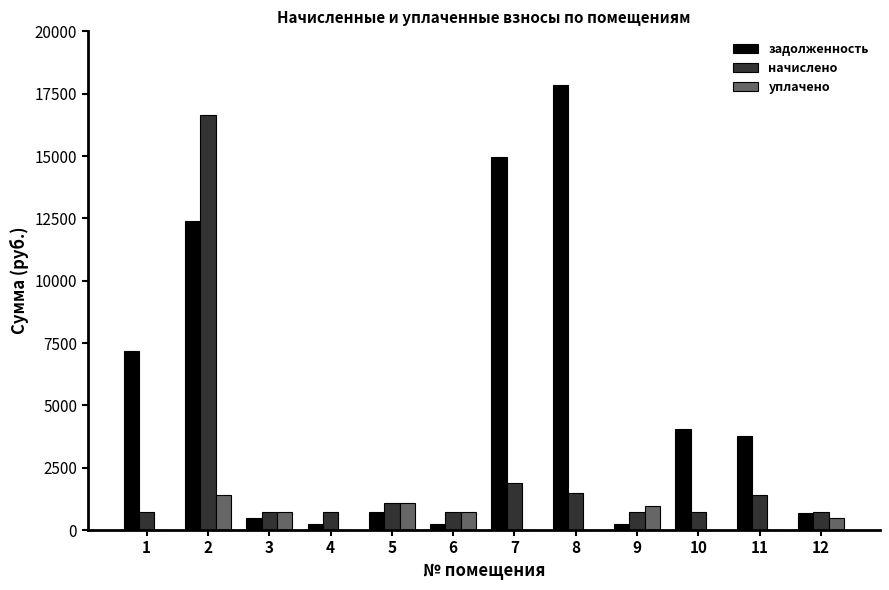

Which series changed the most between 3 and 7?

задолженность